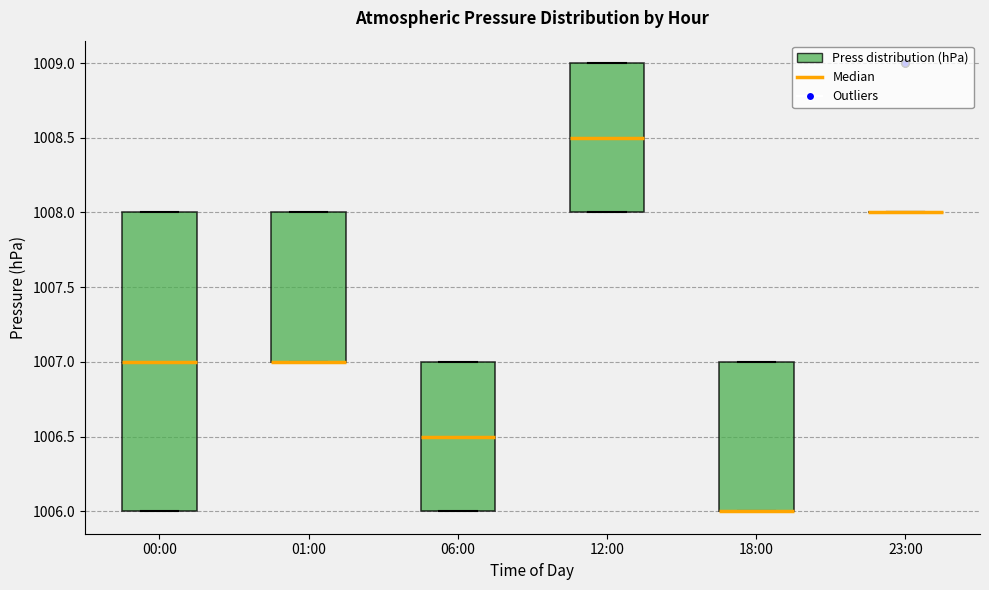

Which box is the tallest, from its lower edge to its upper edge?

00:00